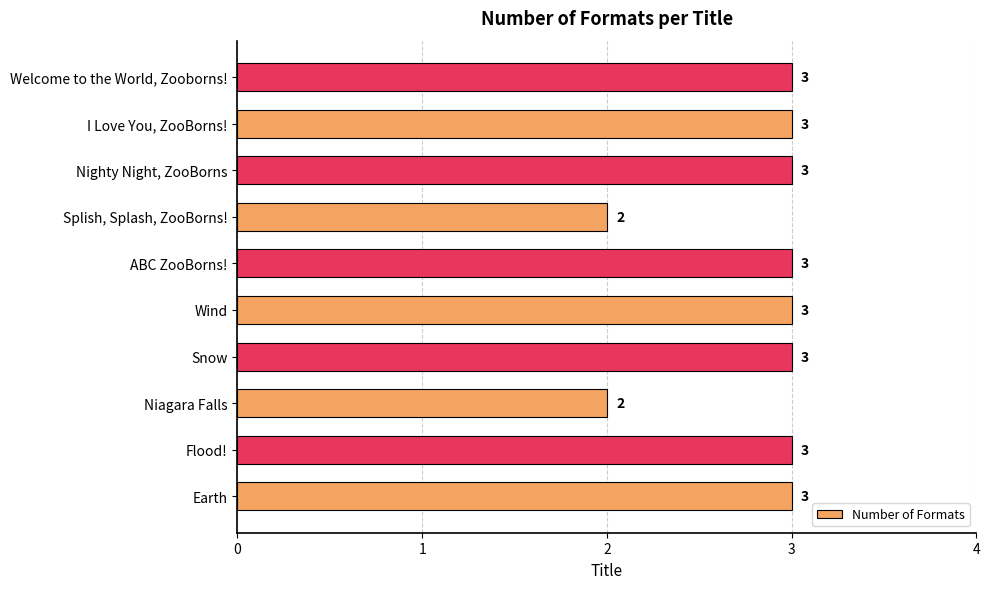

The value at ABC ZooBorns! is 3. True or false?

True